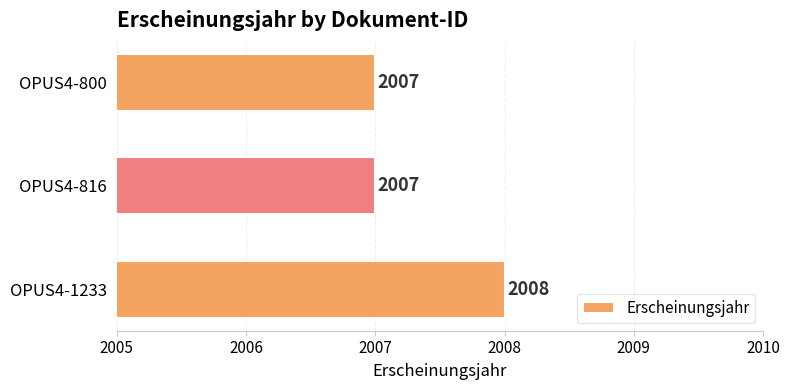

Between OPUS4-1233 and OPUS4-816, which is larger?

OPUS4-1233